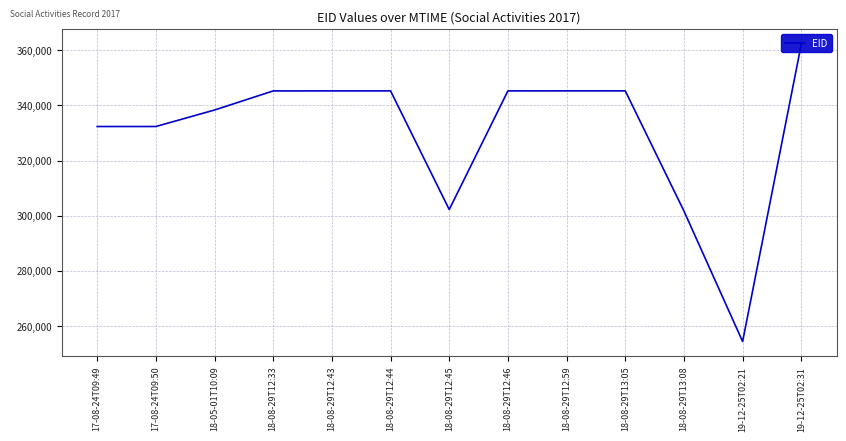

Is it true that the value at 19-12-25T02:21 is 254378?

True